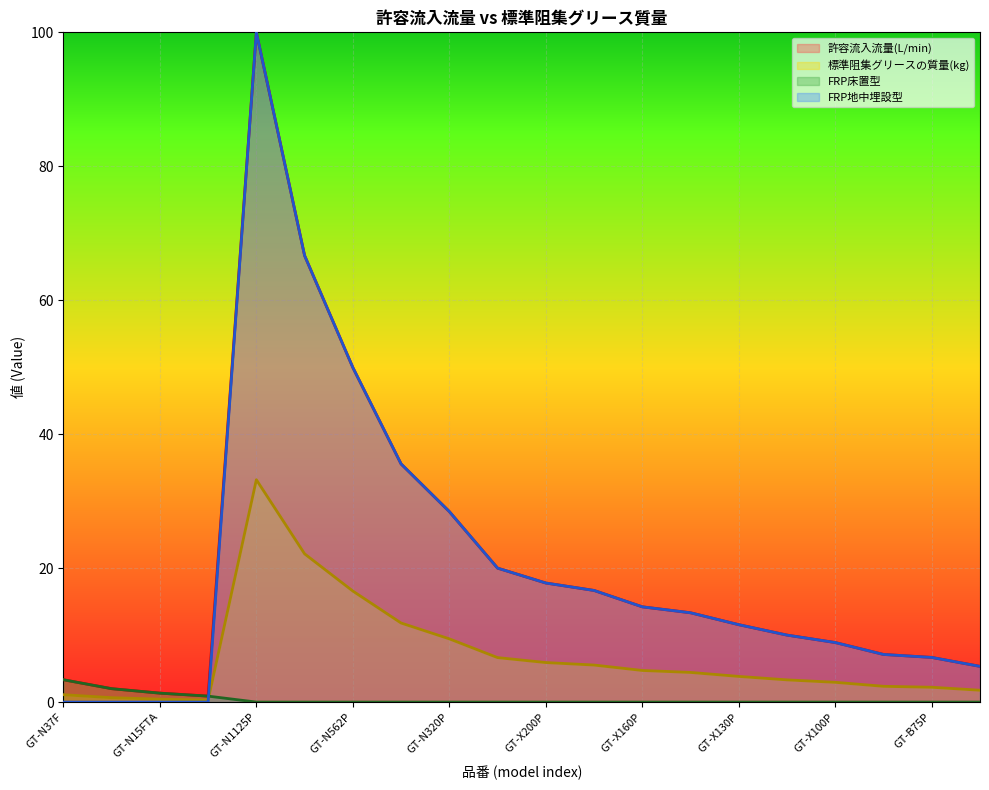

At which label does 許容流入流量(L/min) first exceed 13?

GT-N1125P